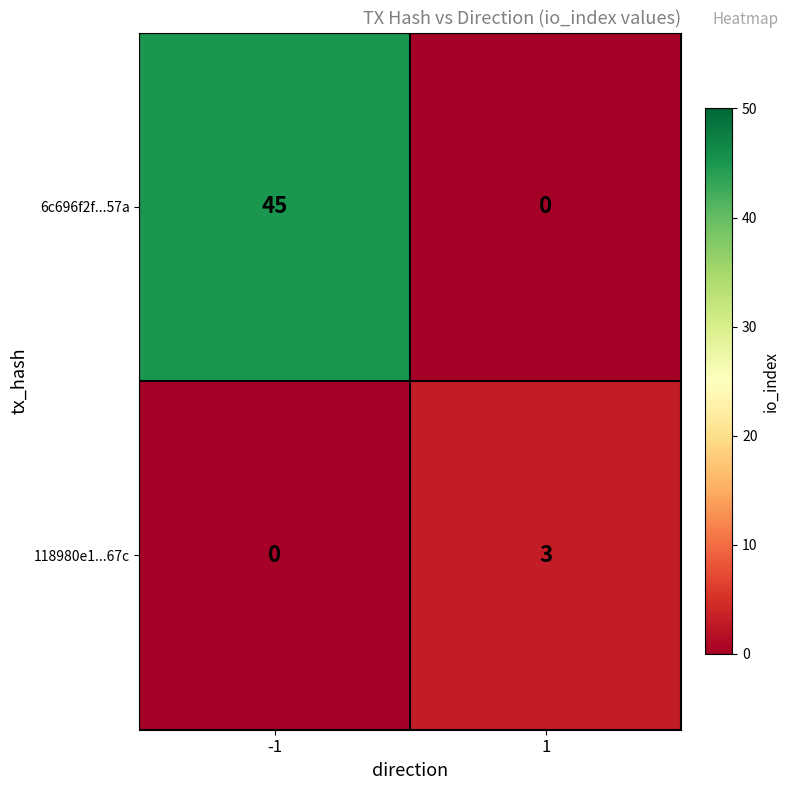

What is the difference between the maximum and minimum values in the 118980e1...67c series?

3